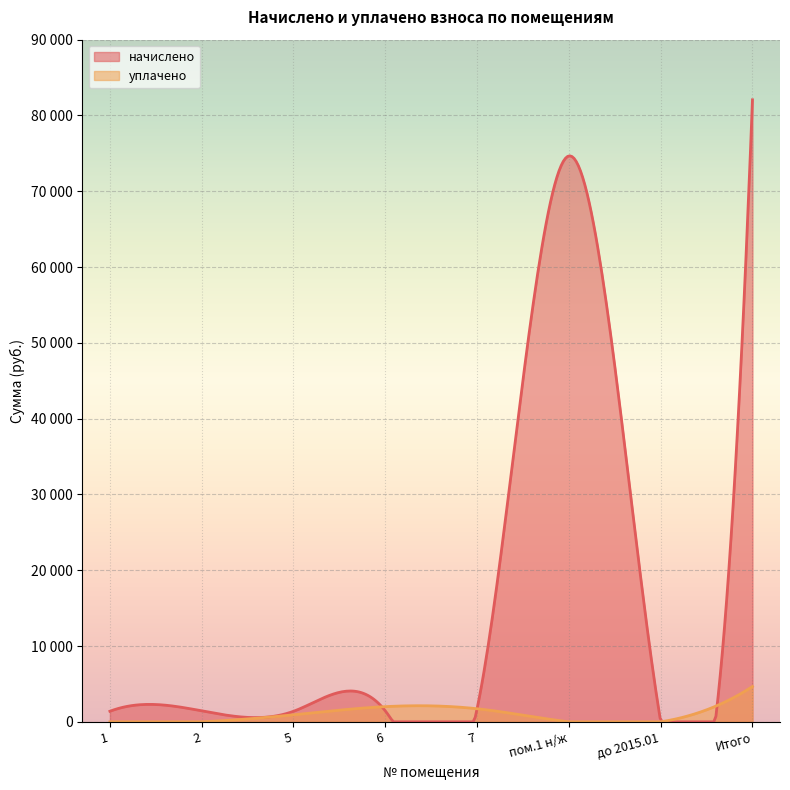

What are all the series names shown in the legend?

начислено, уплачено